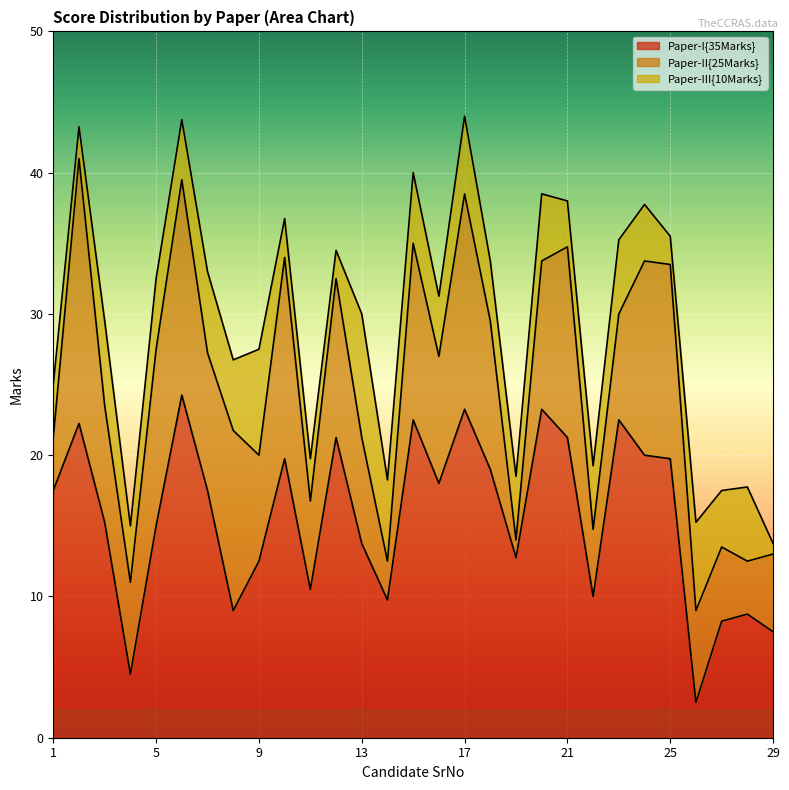

How many times do Paper-II{25Marks} and Paper-III{10Marks} cross each other?

6